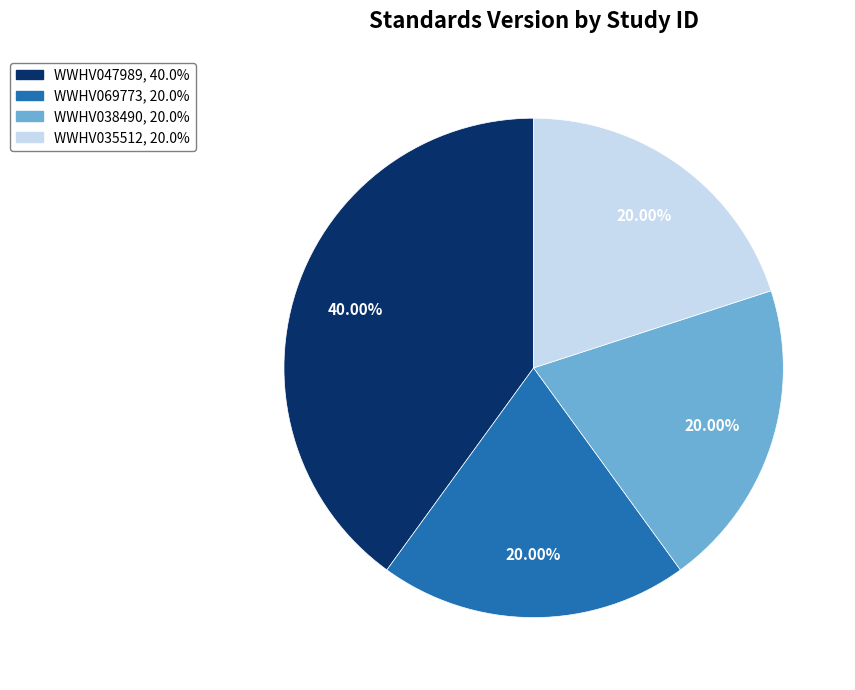

What percentage do WWHV047989 and WWHV035512 together represent?

60.0%